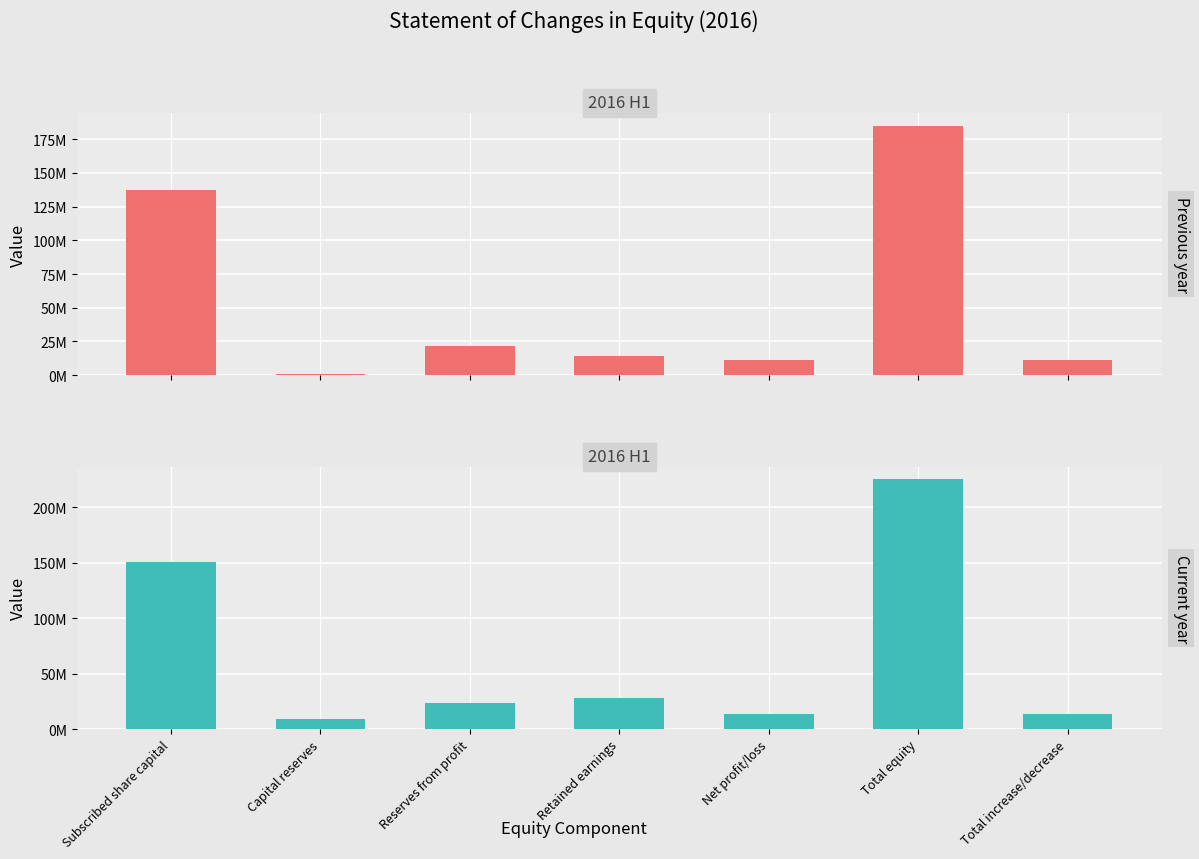

Reading left to right, list all the values displayed in this chart.

Previous year: Subscribed share capital=137162300	Capital reserves=829039	Reserves from profit=21723814	Retained earnings=14402772	Net profit/loss=11104131	Total equity=185222056	Total increase/decrease=11104131
Current year: Subscribed share capital=150857300	Capital reserves=8921539	Reserves from profit=23561457	Retained earnings=28098723	Net profit/loss=13650969	Total equity=225089988	Total increase/decrease=13650969